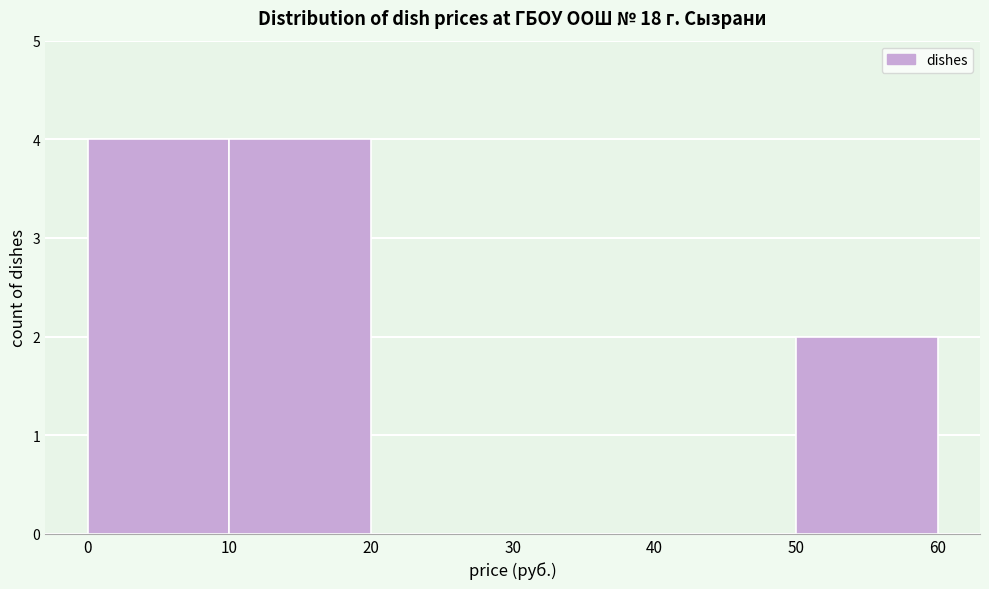

Reading left to right, transcribe this chart: for each bar, give the range it covers on the x-axis and its height. The values are not printed on the chart, so give them approximately, as read against the axis.

0 to 10: 4
10 to 20: 4
20 to 30: 0
30 to 40: 0
40 to 50: 0
50 to 60: 2